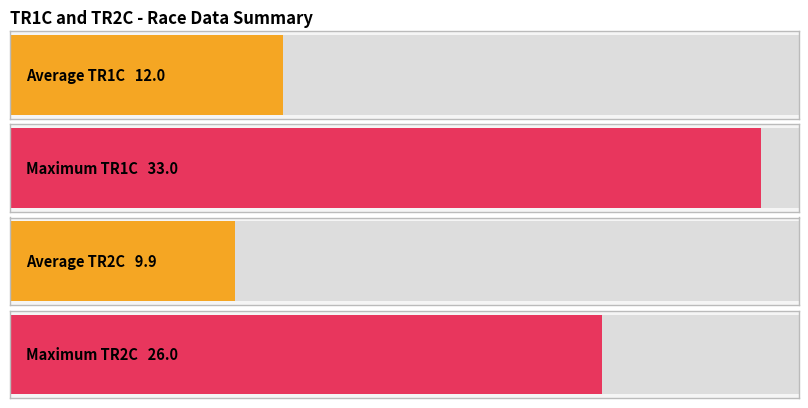

Rank the series by their maximum value, from lowest to highest.

TR2C, TR1C